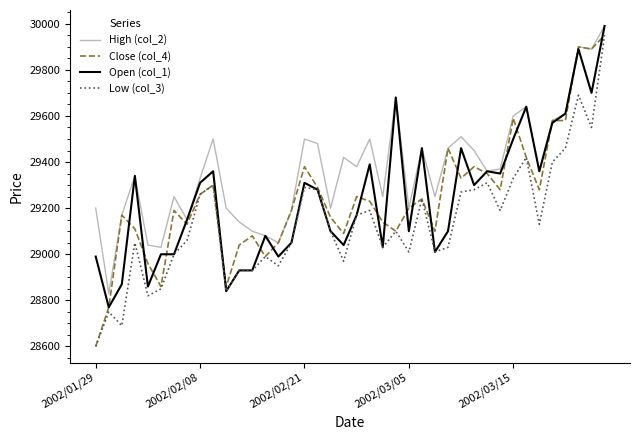

At how many categories does at least one series exceed 29880?

3